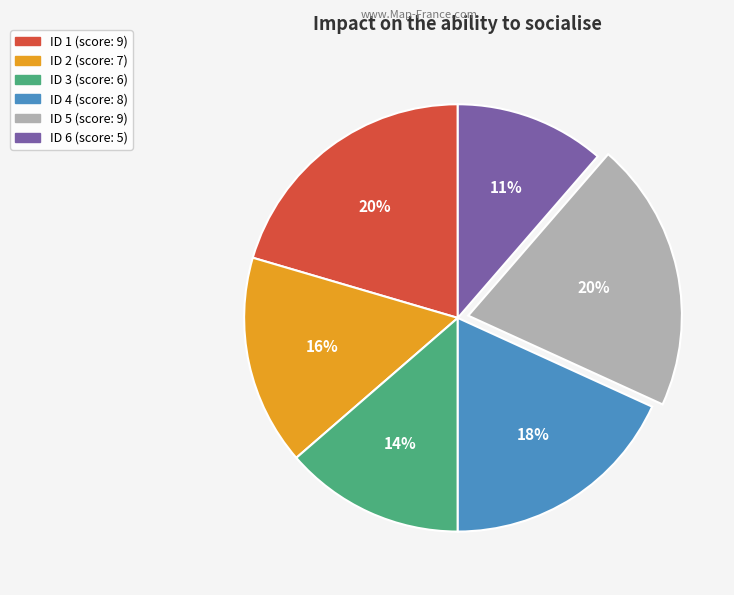

To the nearest percent, what is the average slice percentage?

17%